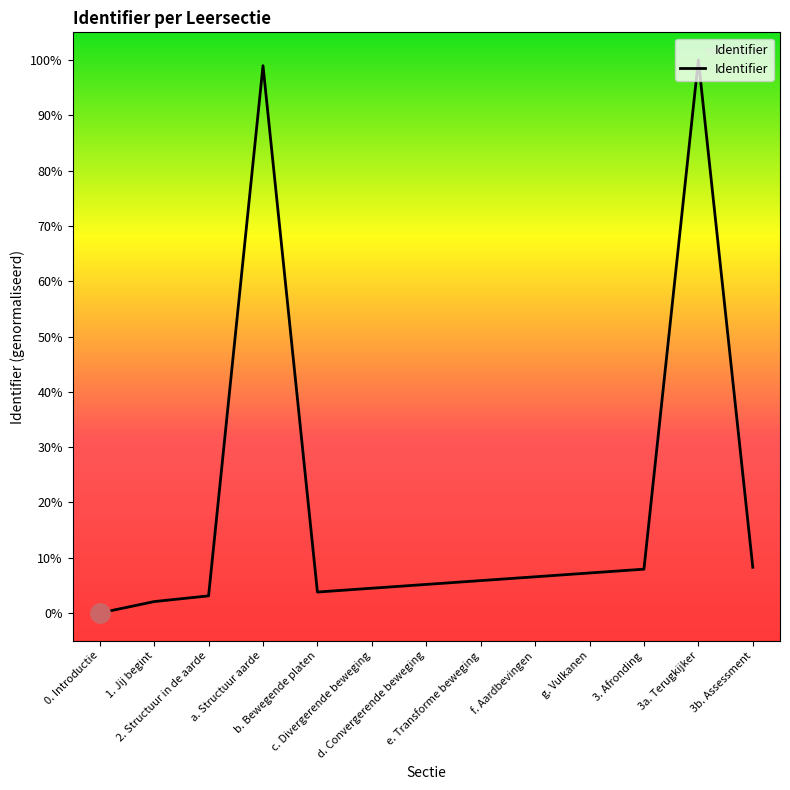

What is the greatest value displayed?

100.0